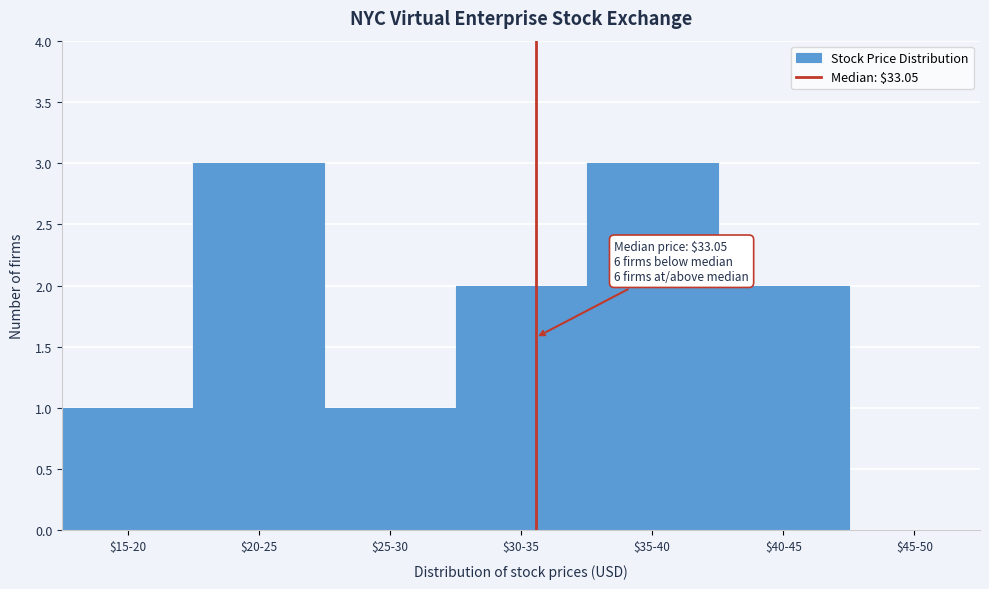

What is the greatest value displayed?

3